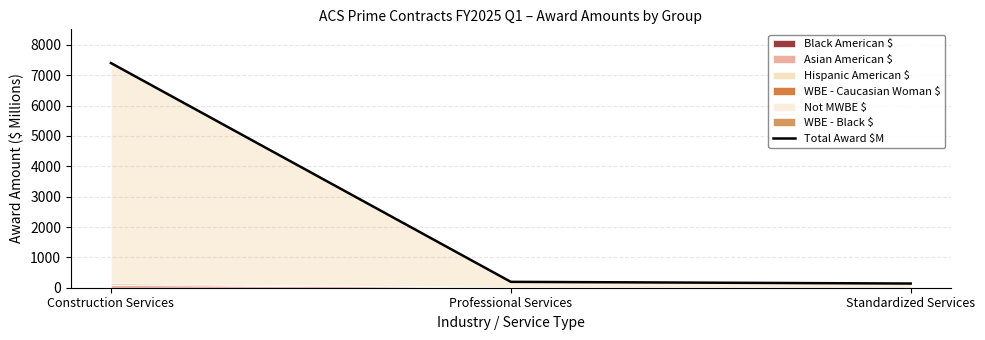

The chart shows a value of 2481.8 at Construction Services. True or false?

False